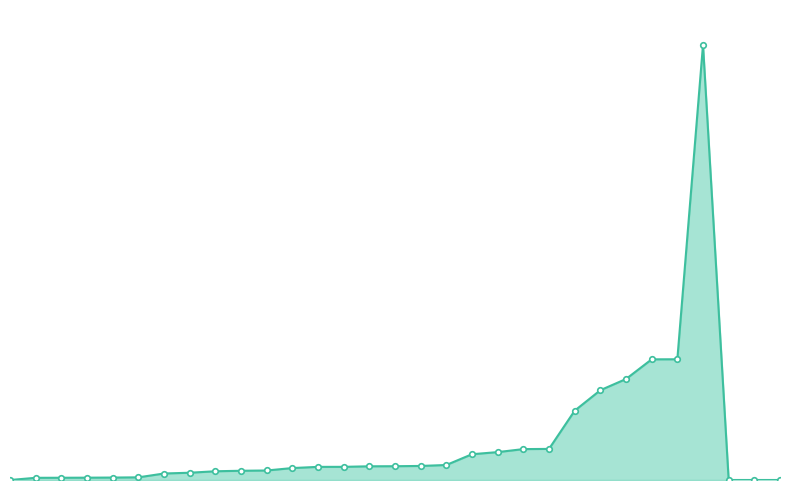

Is this an area chart (filled region under the line)?

Yes